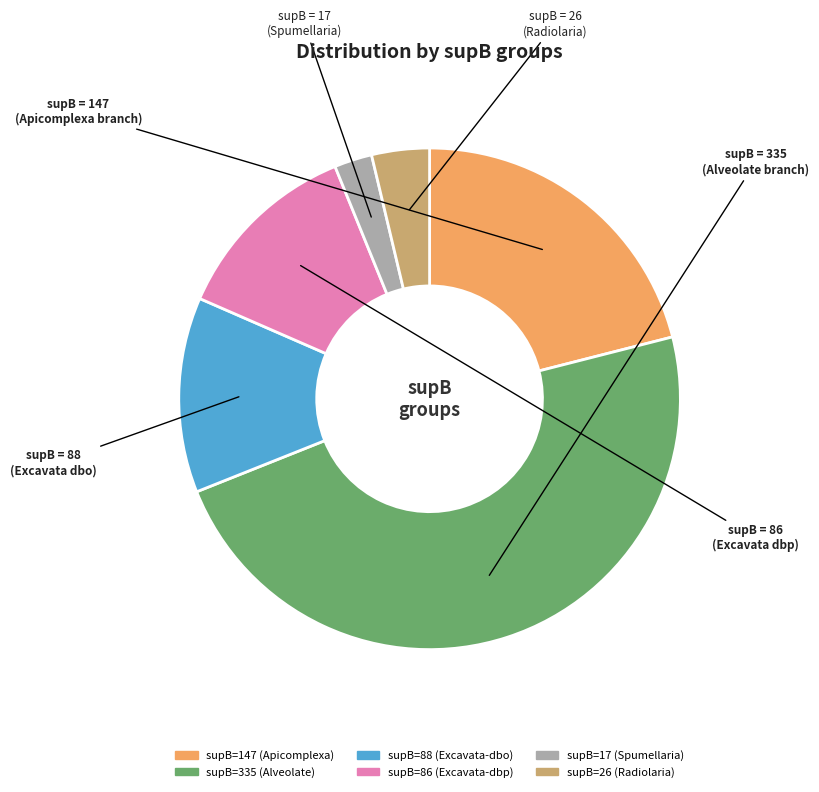

Is the sum of supB=335 (Alveolate) and supB=26 (Radiolaria) greater than half?

Yes